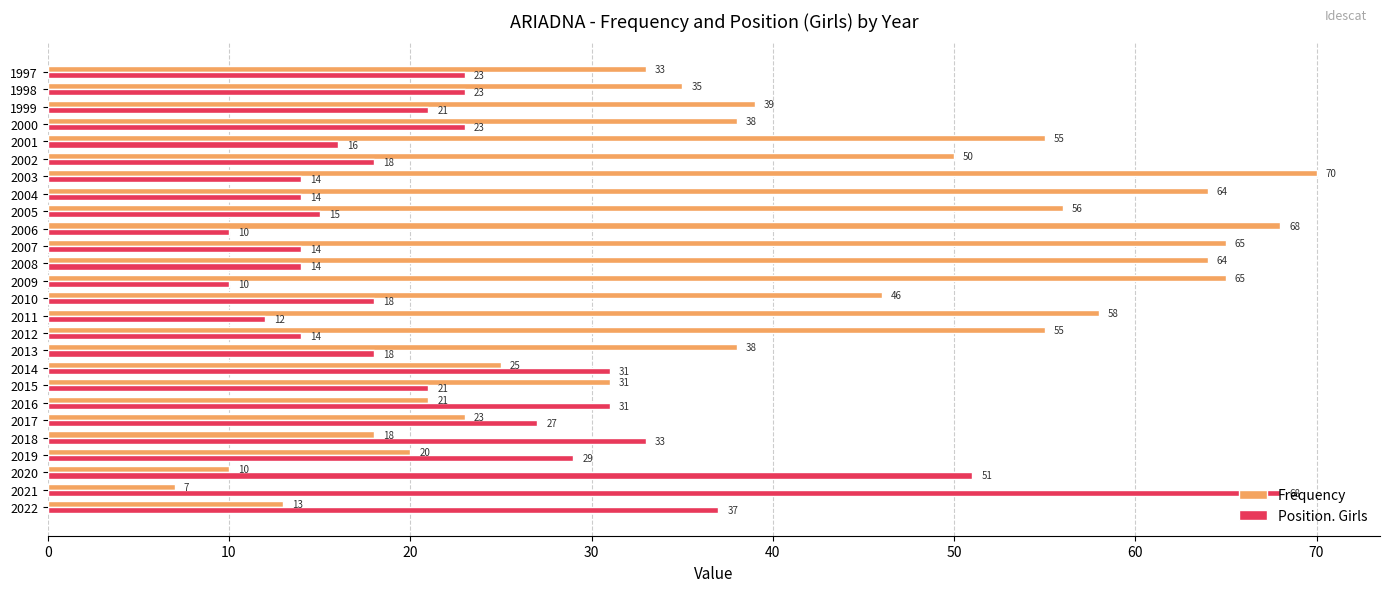

What is the sum of all Position. Girls values?

605